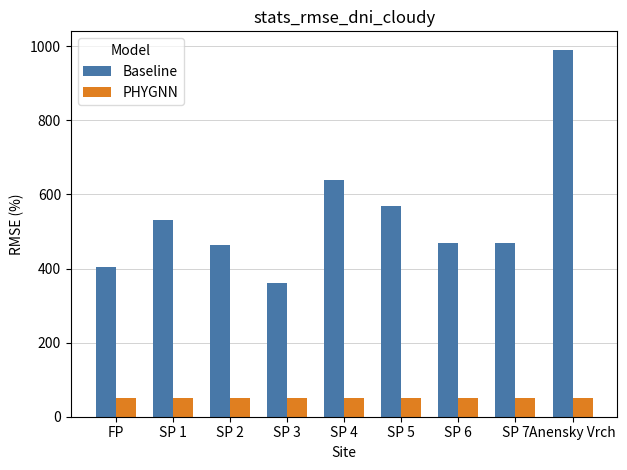

Count the number of categories in the chart.

9